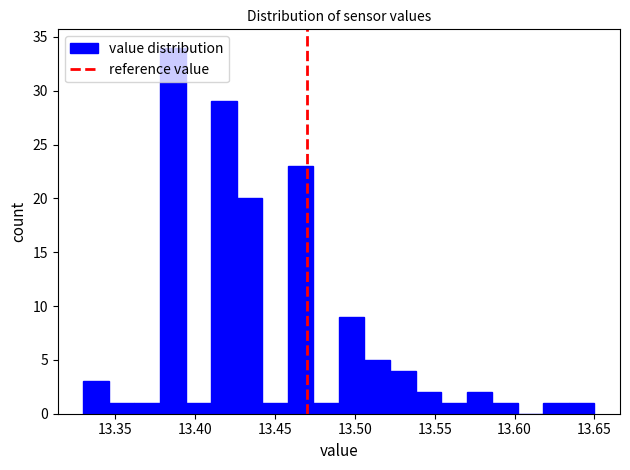

Around what value on the x-axis is the tallest bar? Give the approximate position of its centre, as read against the axis.

13.385